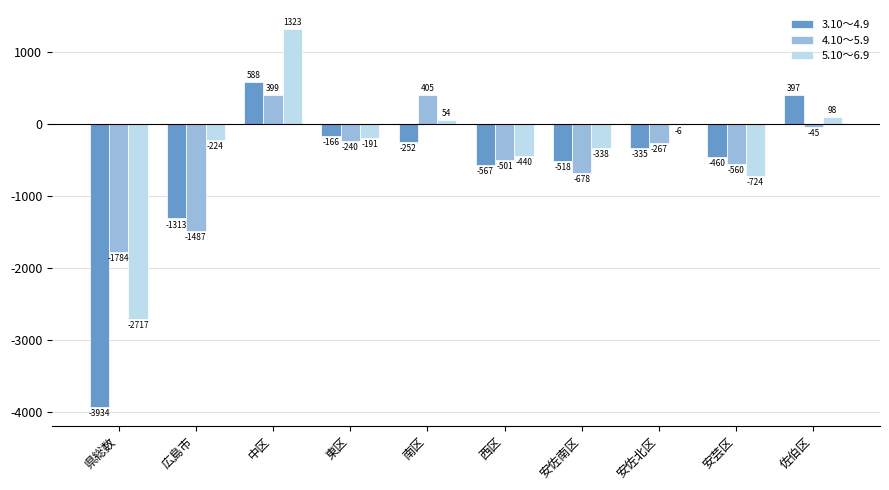

Reading right to left, what are all the values shown in this chart?

3.10～4.9: 佐伯区=397	安芸区=-460	安佐北区=-335	安佐南区=-518	西区=-567	南区=-252	東区=-166	中区=588	広島市=-1313	県総数=-3934
4.10～5.9: 佐伯区=-45	安芸区=-560	安佐北区=-267	安佐南区=-678	西区=-501	南区=405	東区=-240	中区=399	広島市=-1487	県総数=-1784
5.10～6.9: 佐伯区=98	安芸区=-724	安佐北区=-6	安佐南区=-338	西区=-440	南区=54	東区=-191	中区=1323	広島市=-224	県総数=-2717